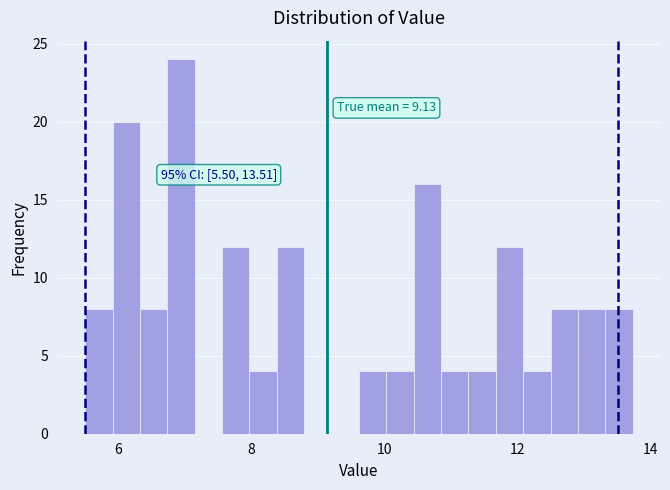

Around what value on the x-axis is the tallest bar? Give the approximate position of its centre, as read against the axis.

7.0